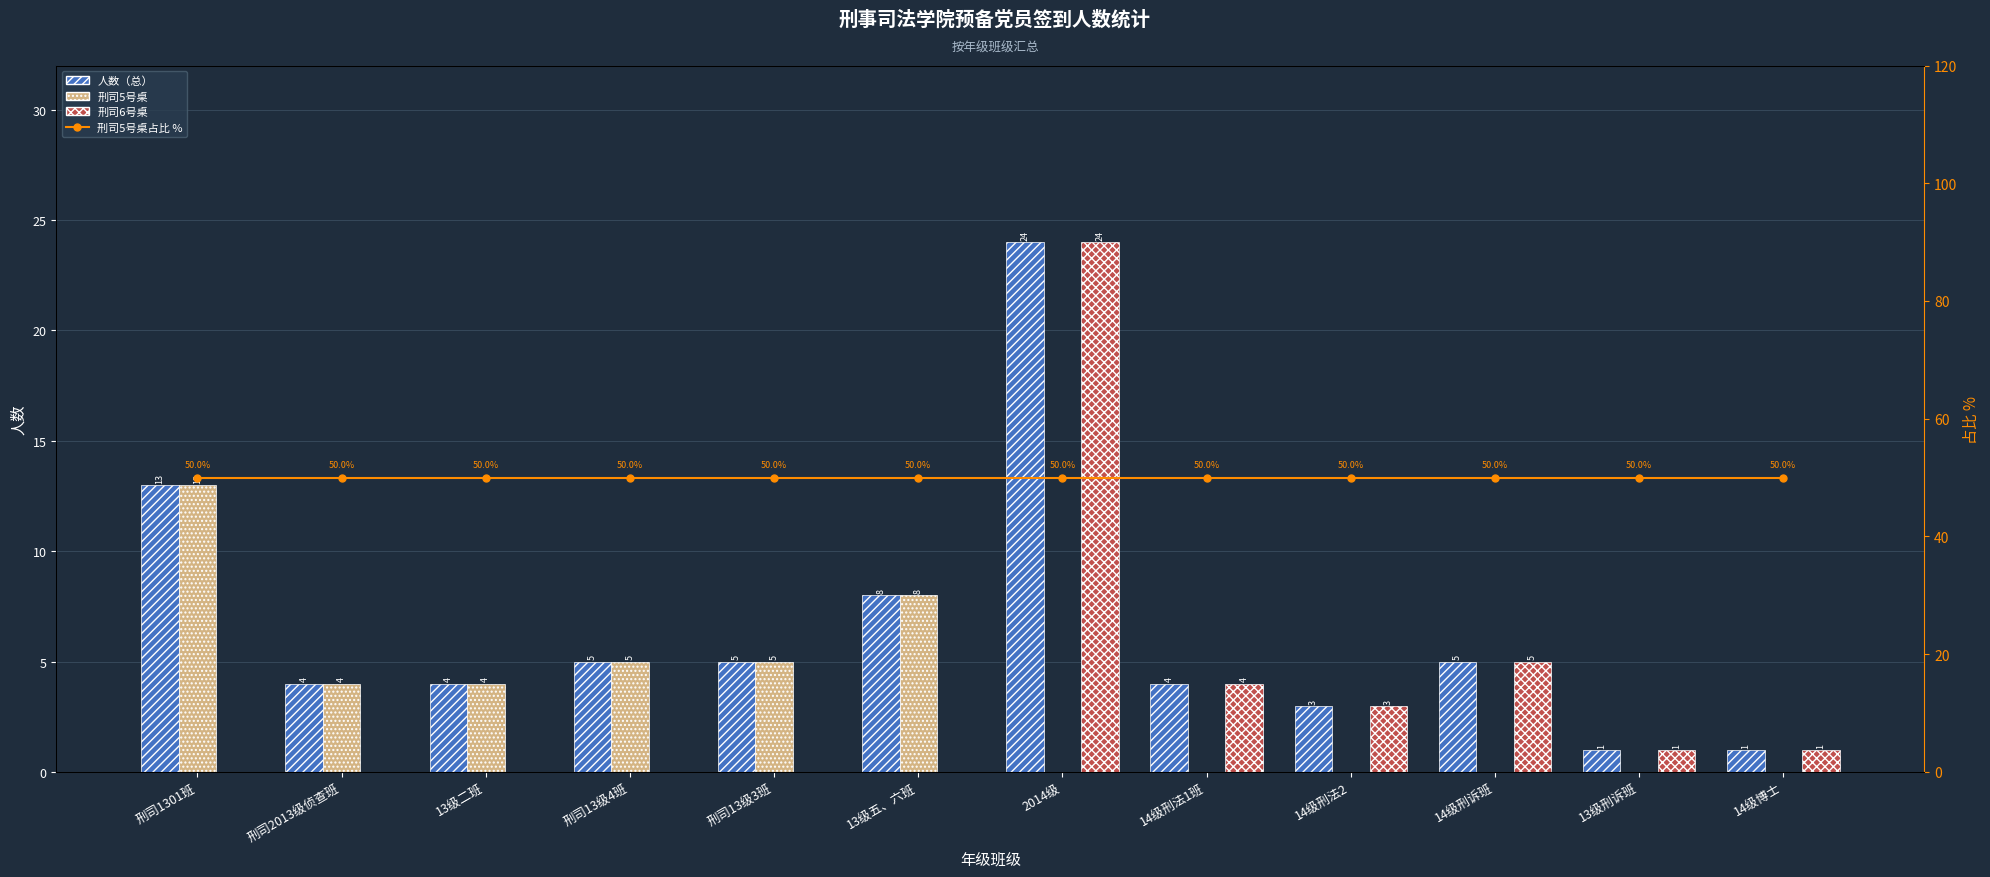

How many positive values does the 刑司5号桌 series have?

6